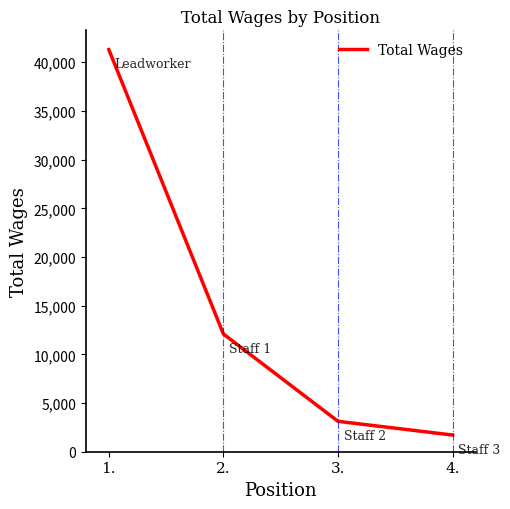

What is the sum of all values?

58223